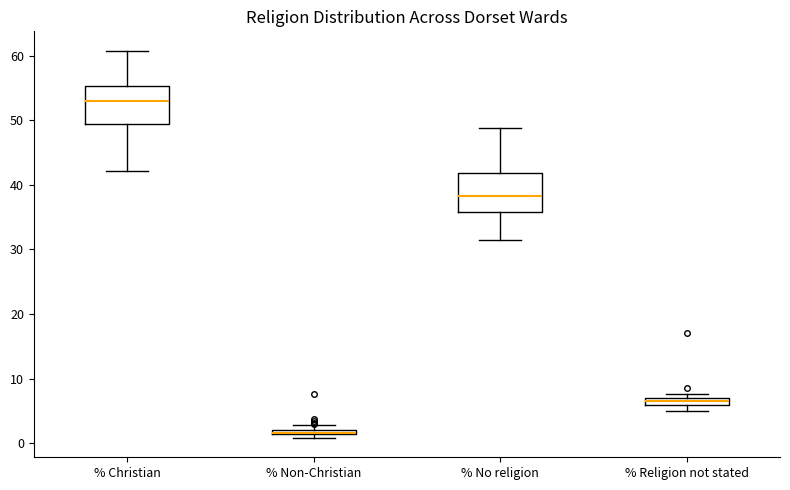

Where is the upper edge of the box for % Christian on the y-axis? The values are not printed on the chart, so give them approximately, as read against the axis.

55